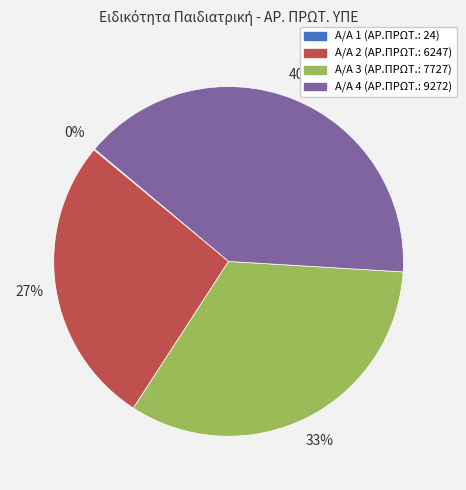

Does any single category account for the majority?

No